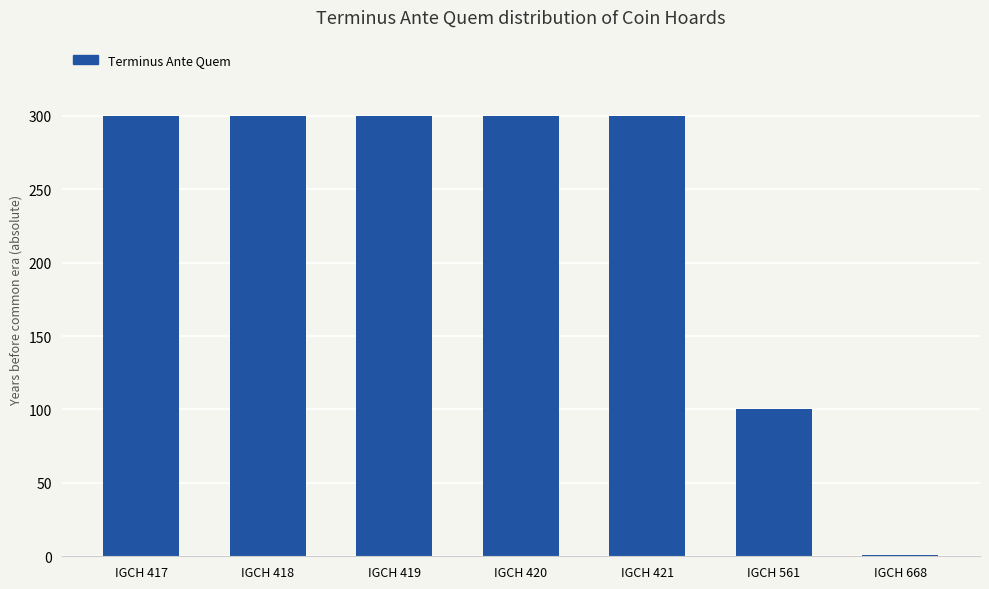

What is the ratio of the value at IGCH 417 to the value at IGCH 419?

1.0